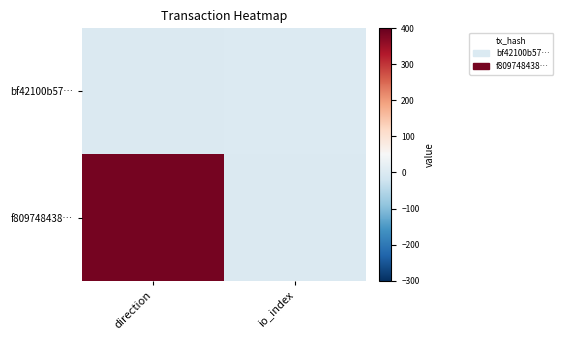

Which label corresponds to the smallest value in the chart?

direction